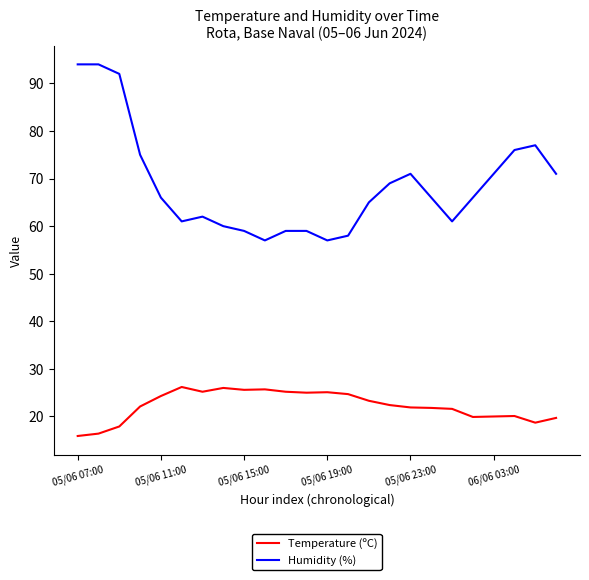

True or false: Temperature (ºC) and Humidity (%) cross at least once.

False